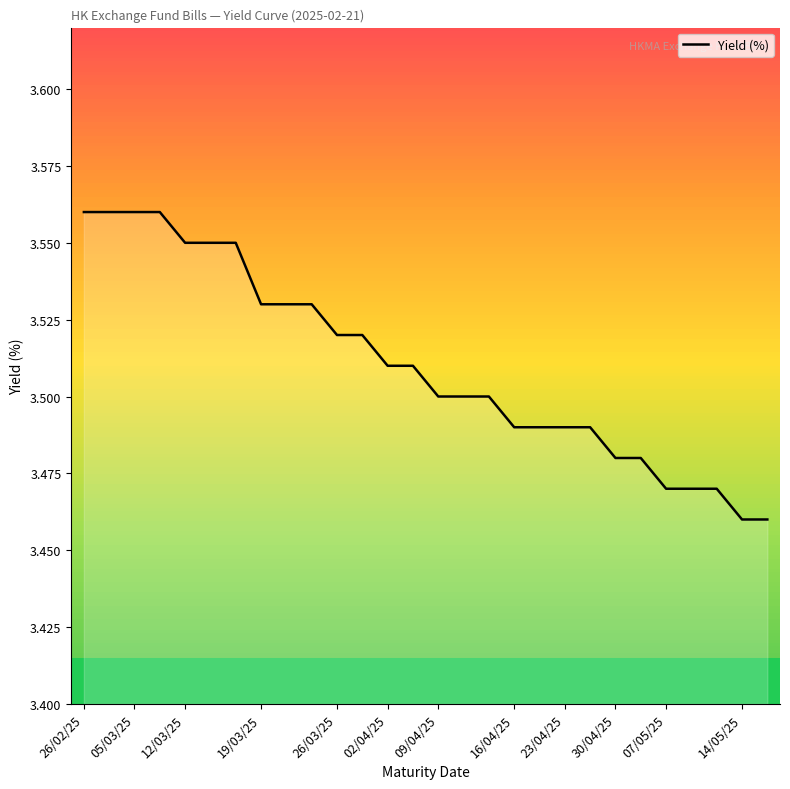

The chart shows a value of 1.5 at 26/02/25. True or false?

False